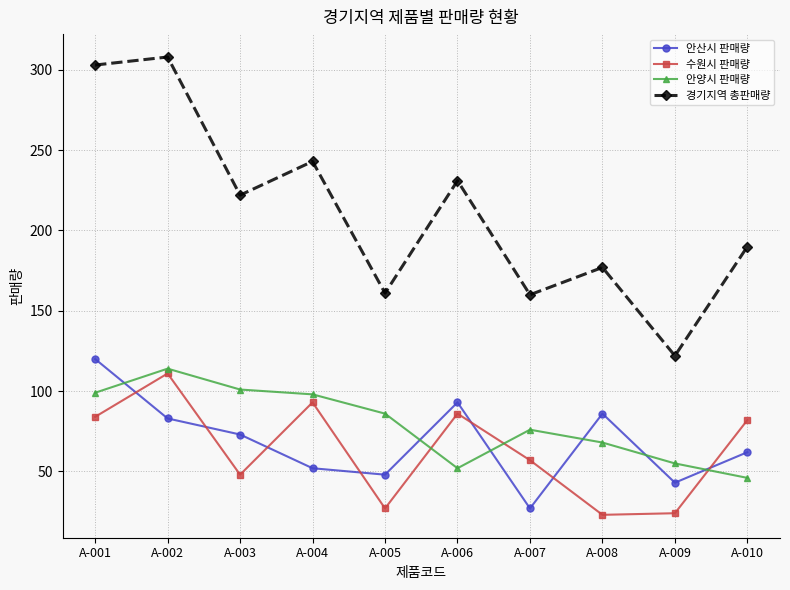

Does the chart have visible grid lines?

Yes